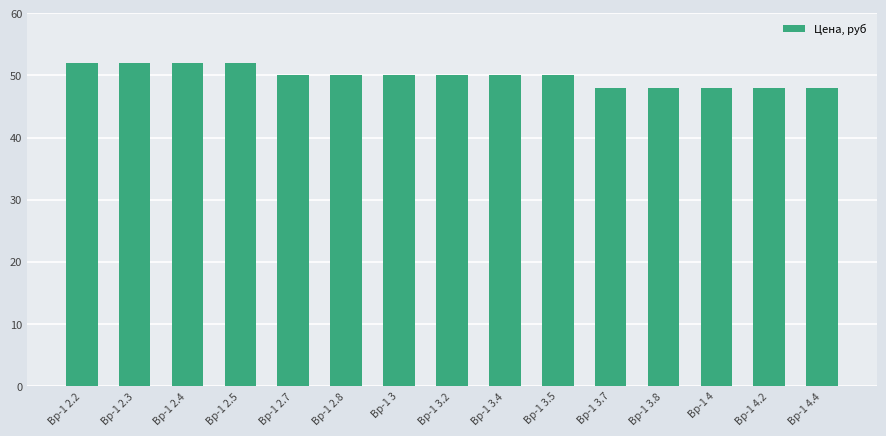

Is it true that the value at Вр-1 2.4 is 52?

True